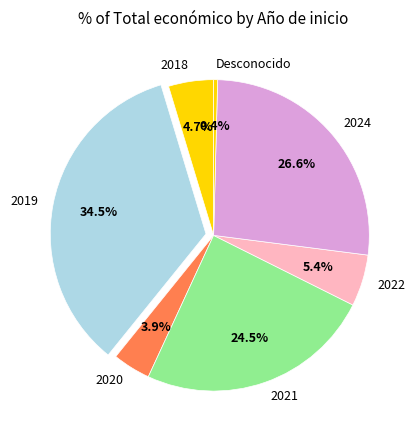

Do 2018 and Desconocido together represent more than half of the pie?

No